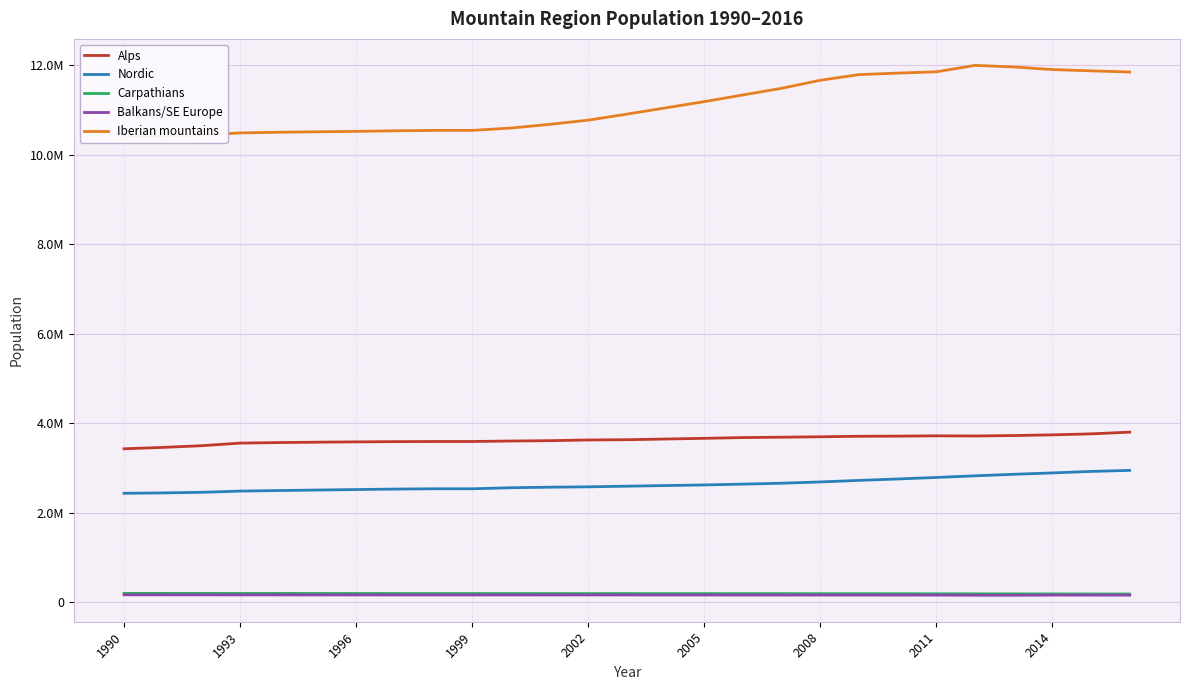

What is the difference between the maximum and second lowest values in the Balkans/SE Europe series?

8889